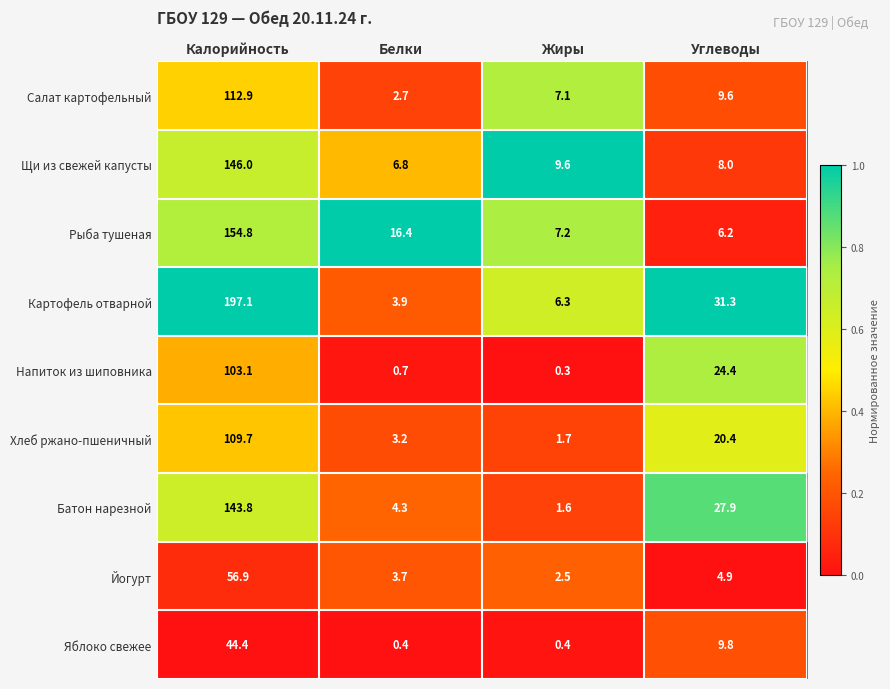

List the series in order of their peak value, lowest first.

Яблоко свежее, Йогурт, Напиток из шиповника, Хлеб ржано-пшеничный, Салат картофельный, Батон нарезной, Щи из свежей капусты, Рыба тушеная, Картофель отварной